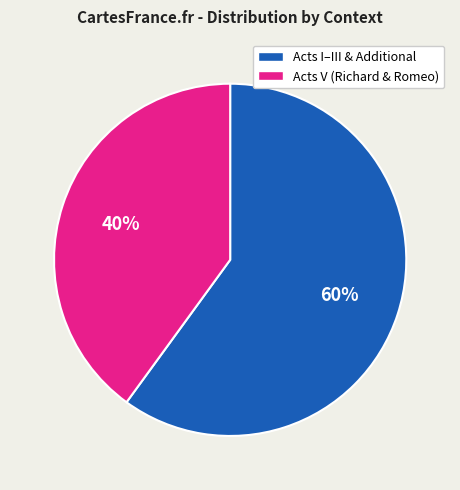

Is there any slice that represents more than half of the pie?

Yes